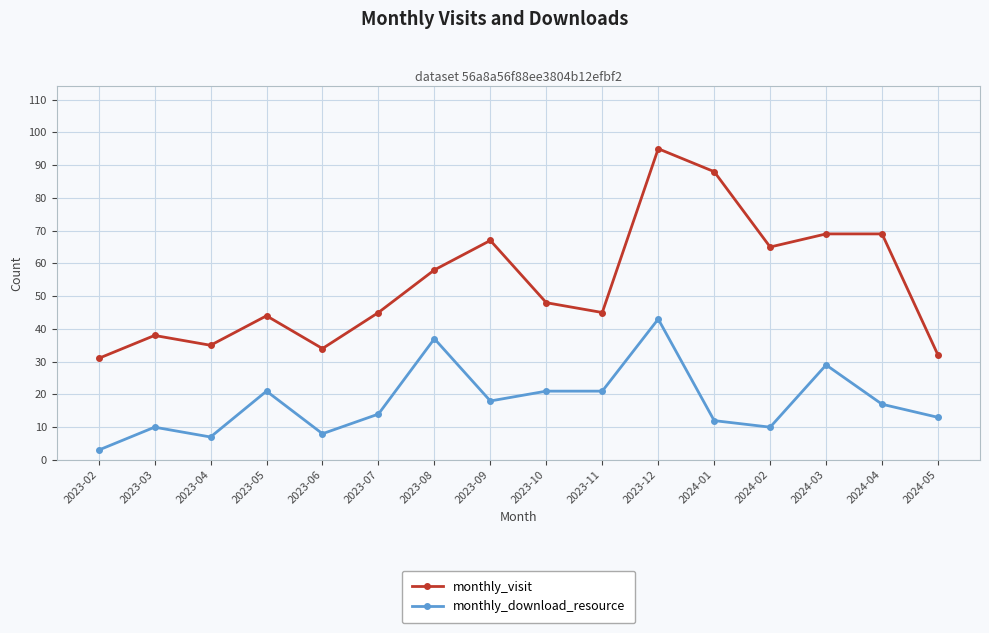

At which label is monthly_visit closest to 63?

2024-02